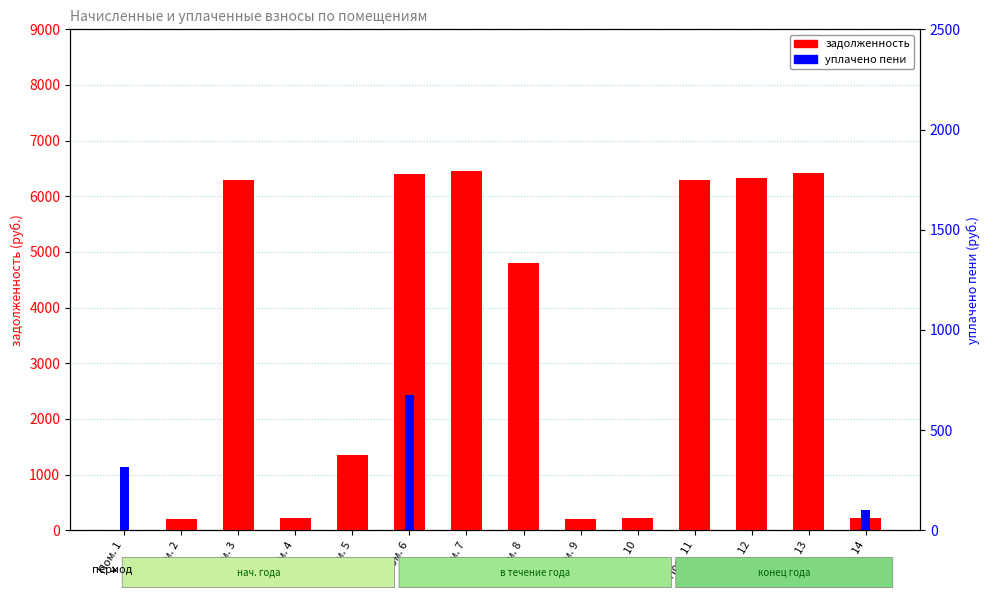

What are all the series names shown in the legend?

задолженность, уплачено пени